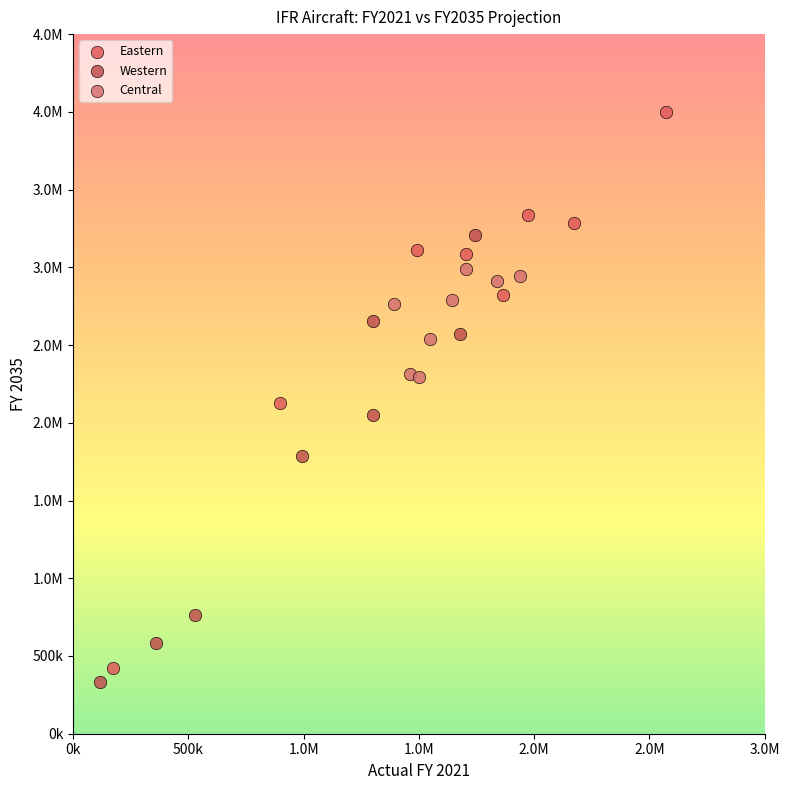

What are all the series names shown in the legend?

Eastern, Western, Central